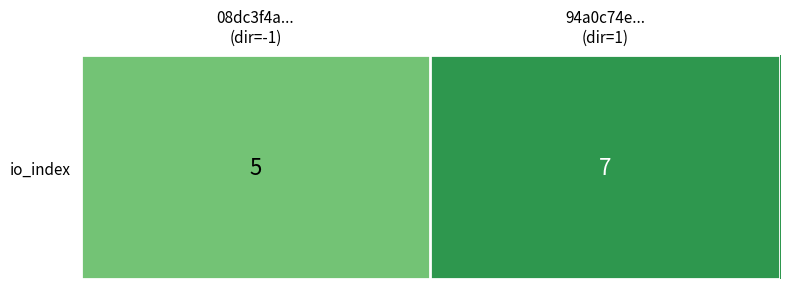

The value at 94a0c74e...
(dir=1) is 10. True or false?

False